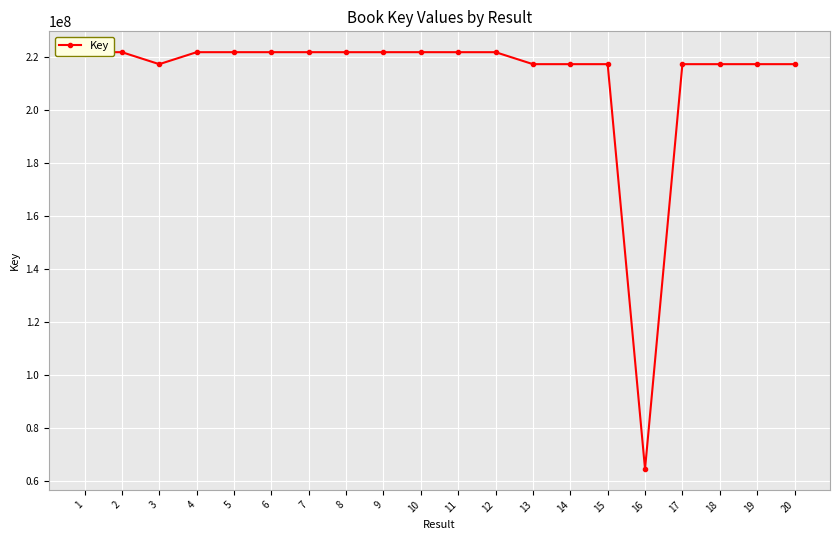

The chart shows a value of 48209345 at 18. True or false?

False